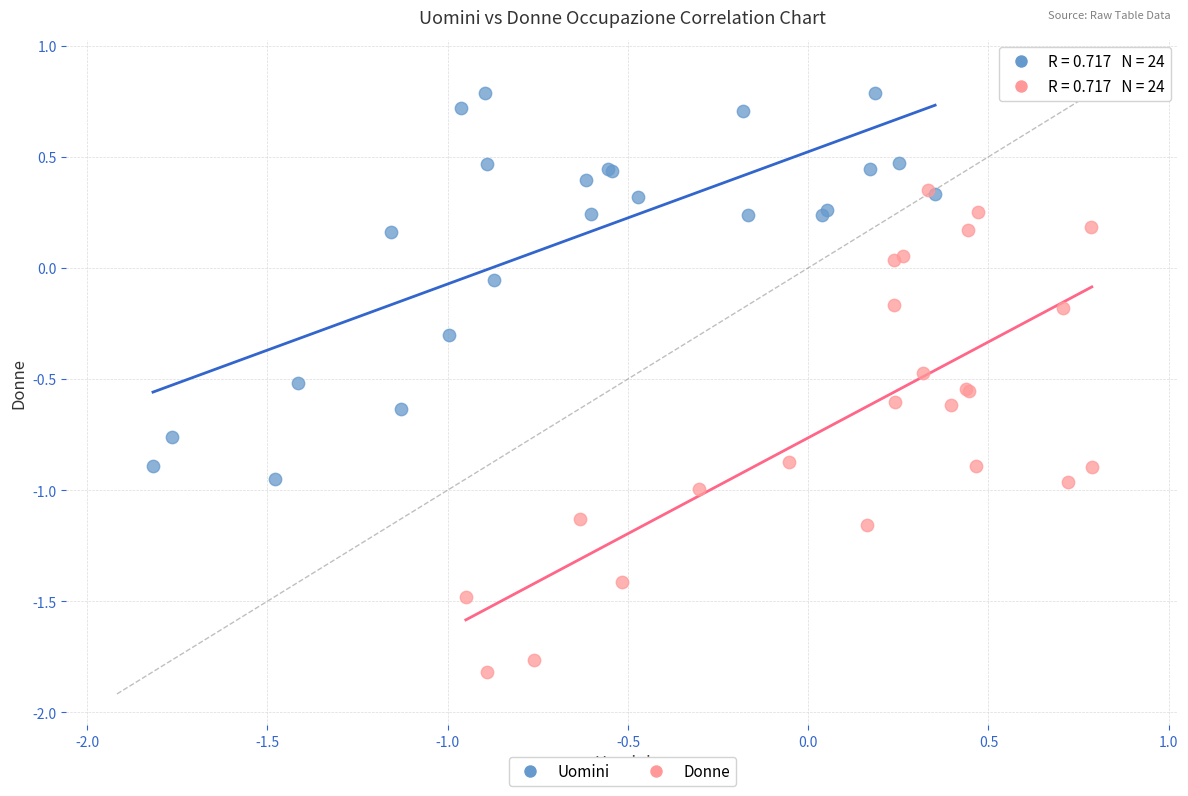

Which series has the largest Y range (max minus min)?

Donne